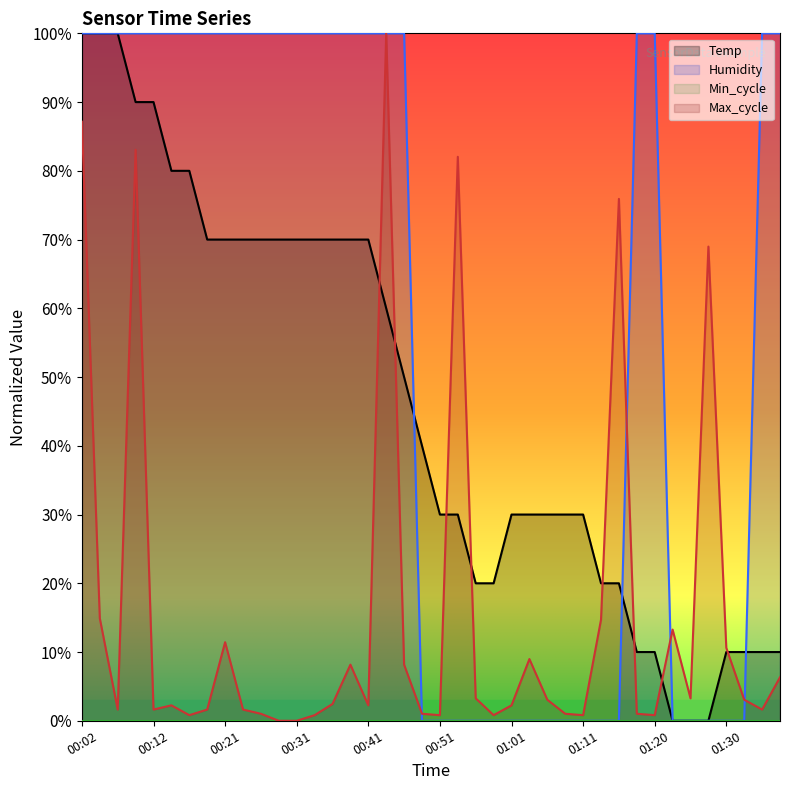

At 00:46, list the series in order from largest to smallest.

Humidity, Temp, Max_cycle